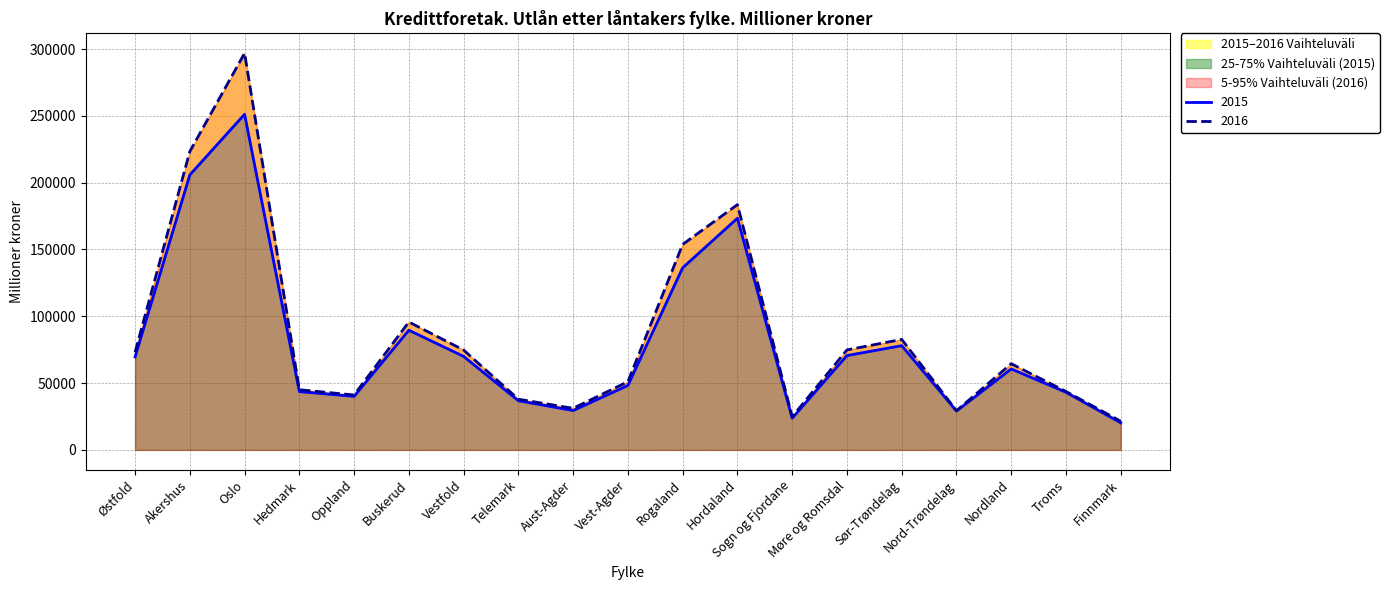

True or false: 2016 and 2015 cross at least once.

False